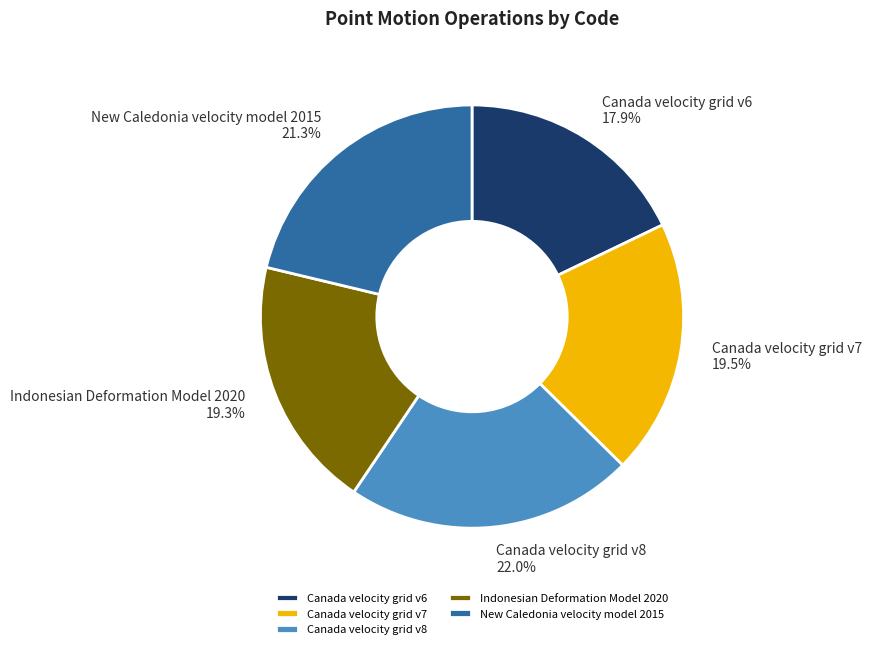

Does Canada velocity grid v7 represent more than half of the total?

No